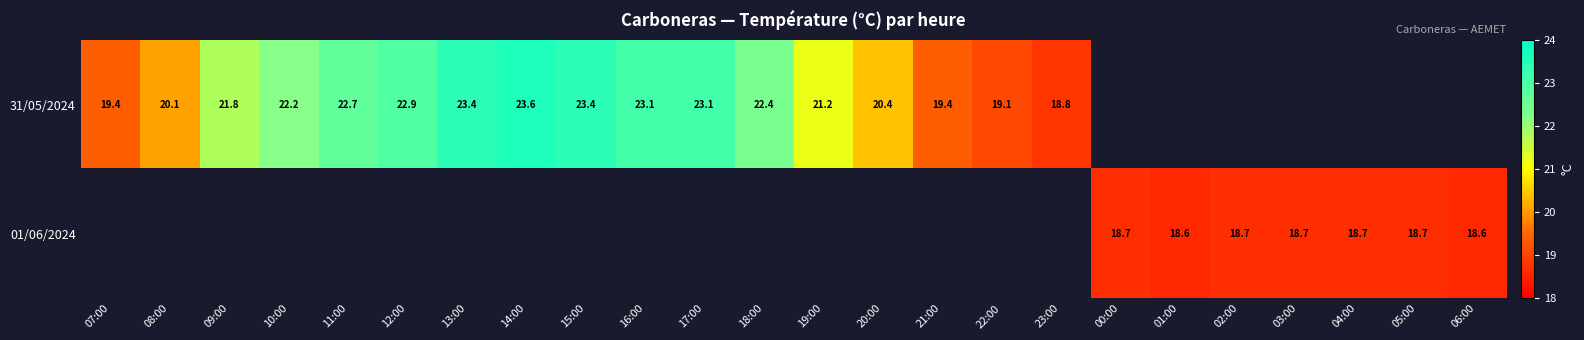

True or false: 31/05/2024 has a value of 23.4 at 15:00.

True